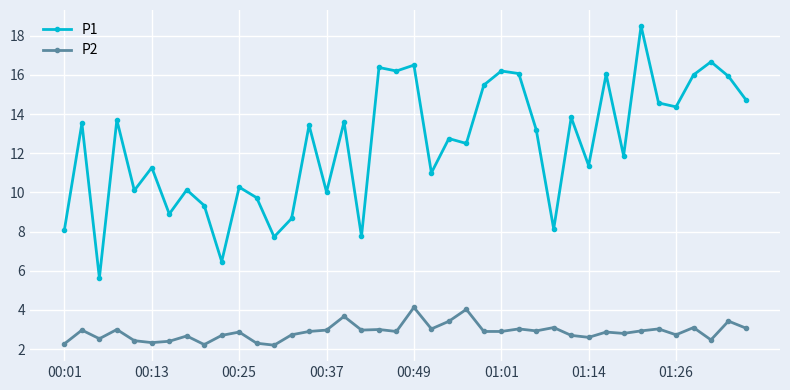

Which series has the largest total across all categories?

P1